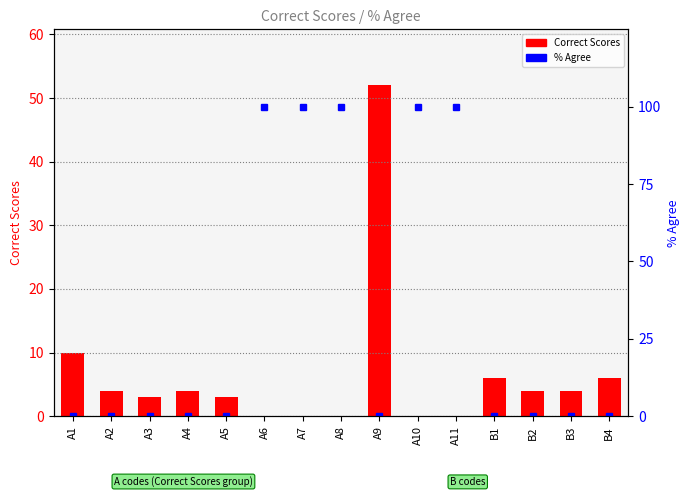

At which category does the chart reach its minimum across all series?

A1